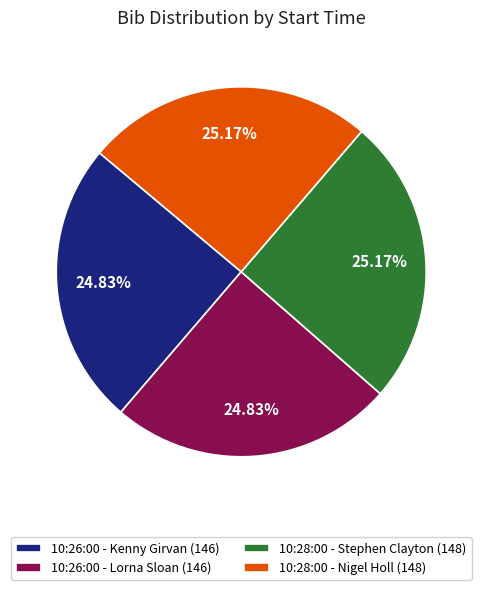

Combined, what portion of the pie is 10:26:00 - Lorna Sloan and 10:26:00 - Kenny Girvan?

49.7%